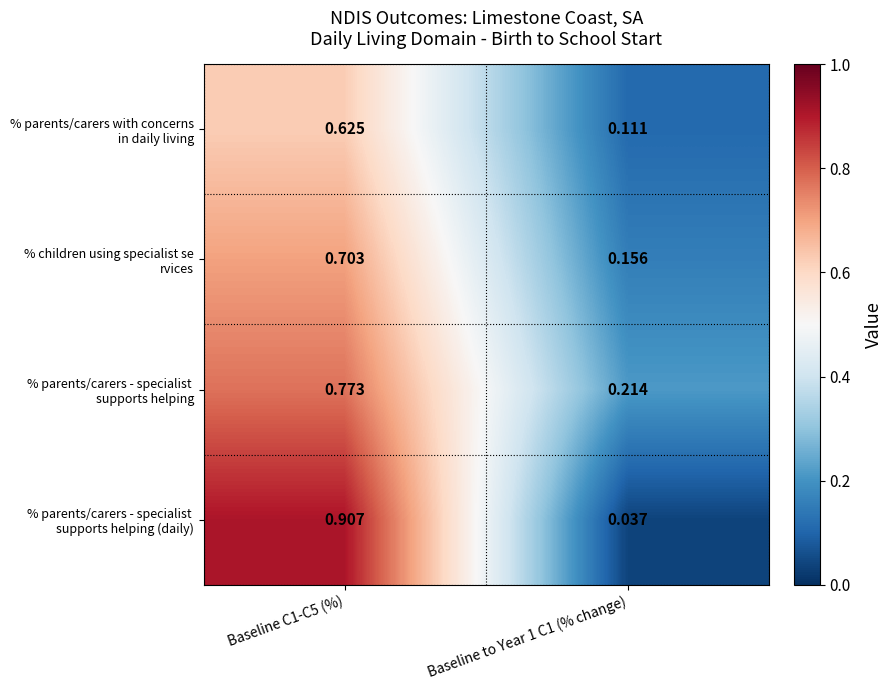

How many categories are shown in the chart?

2